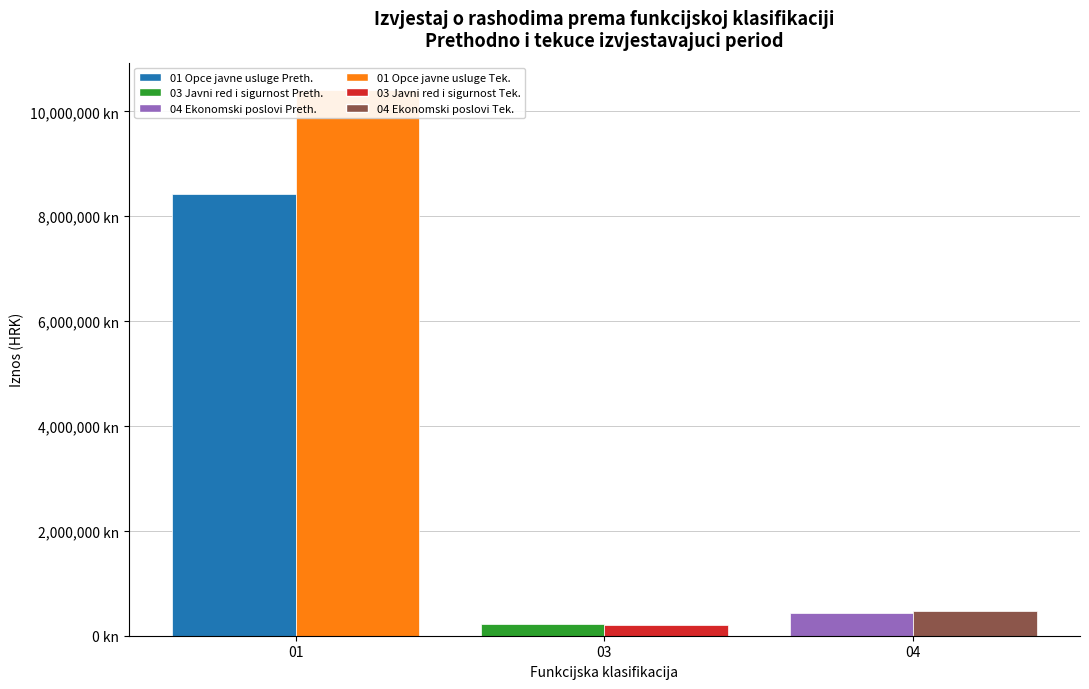

The value of Prethodno razdoblje at 09 is -3412156.4. True or false?

False